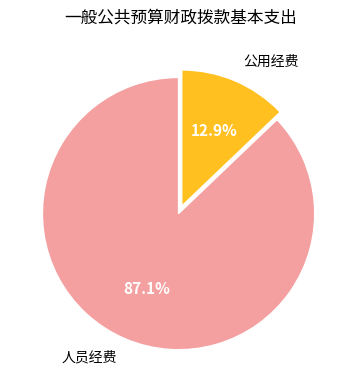

To the nearest percent, what is the difference between the largest and smallest slice percentages?

74%